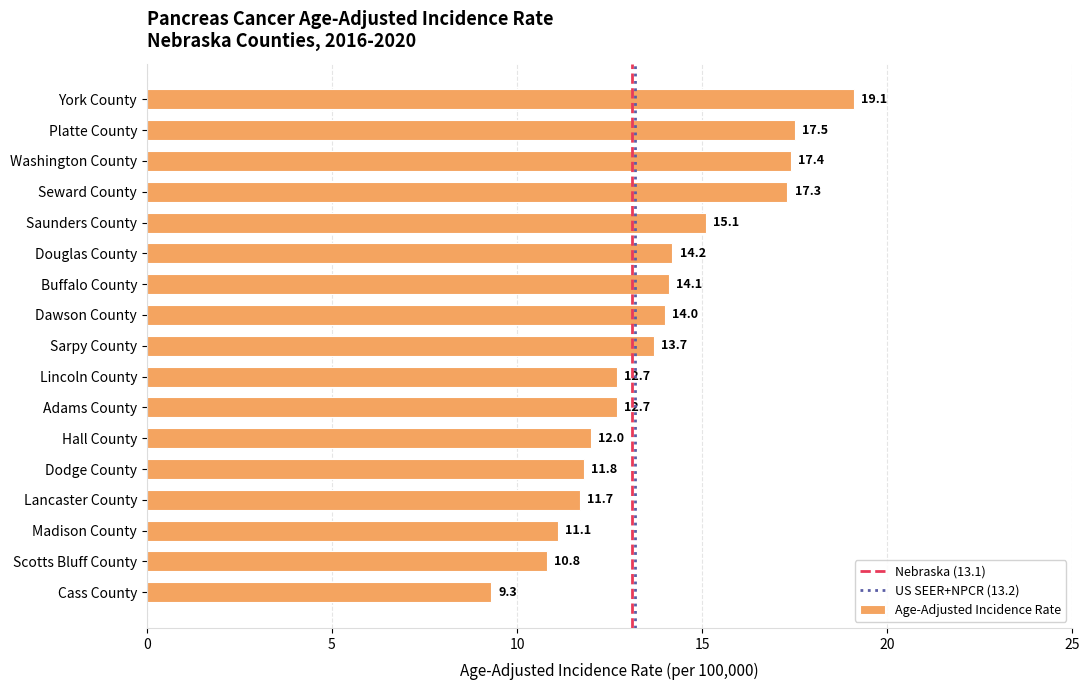

What is the ratio of the value at Adams County to the value at Washington County?

0.7